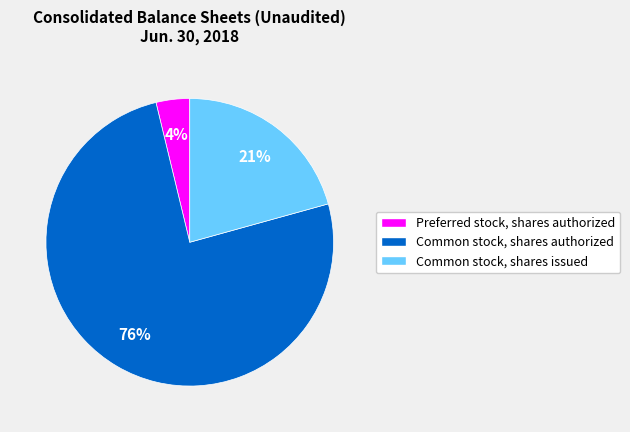

Is there any slice that represents more than half of the pie?

Yes